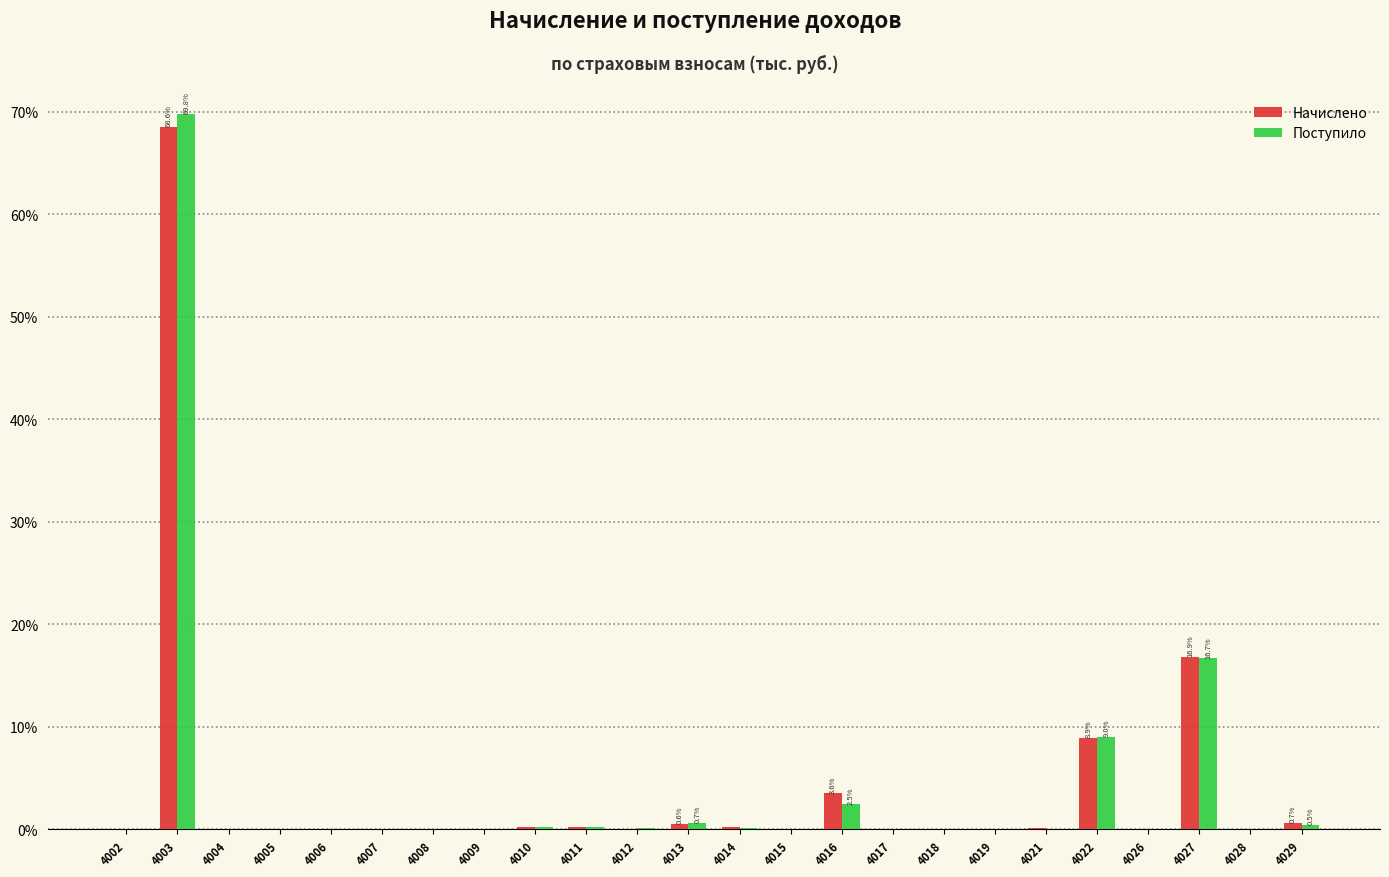

Where is Поступило nearest to the value 34?

4027